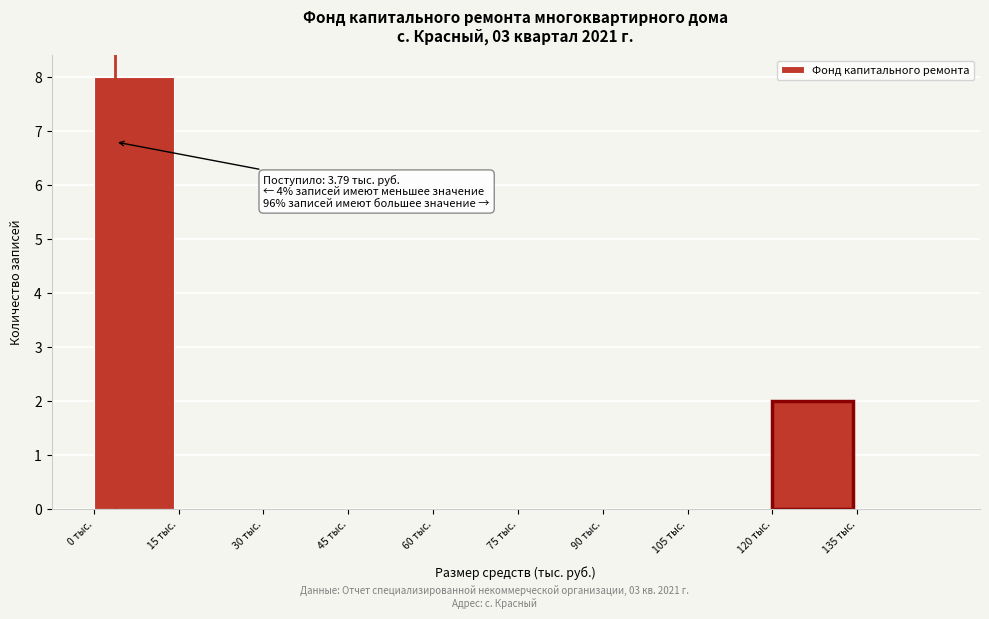

Over which range of the x-axis is the bar tallest?

0 to 15